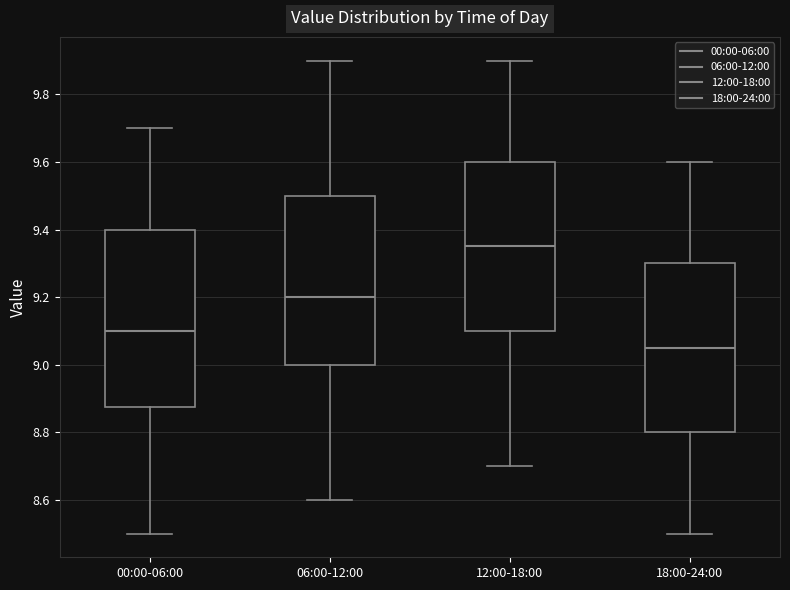

Which box's median line is the lowest?

18:00-24:00